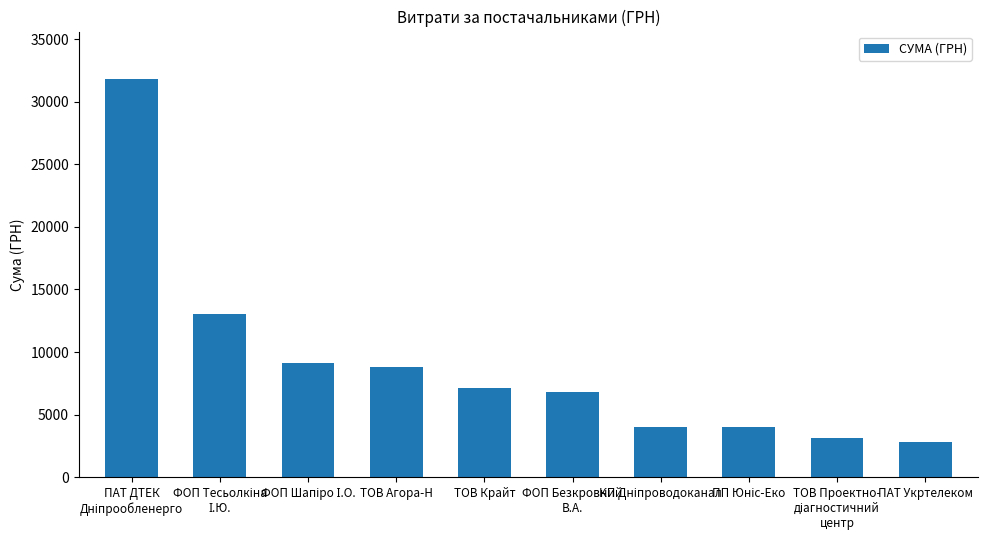

What is the difference between the second highest and second lowest values?

9915.0